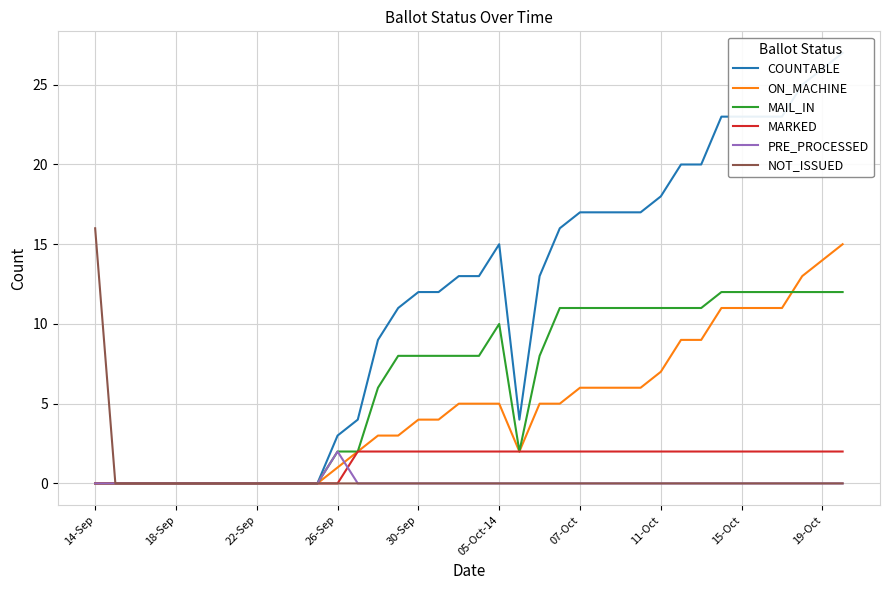

True or false: PRE_PROCESSED and NOT_ISSUED intersect in this chart.

False